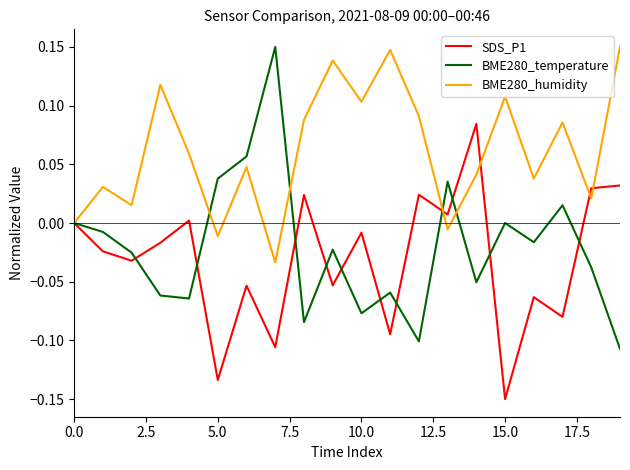

Which series has the widest spread of values?

BME280_temperature